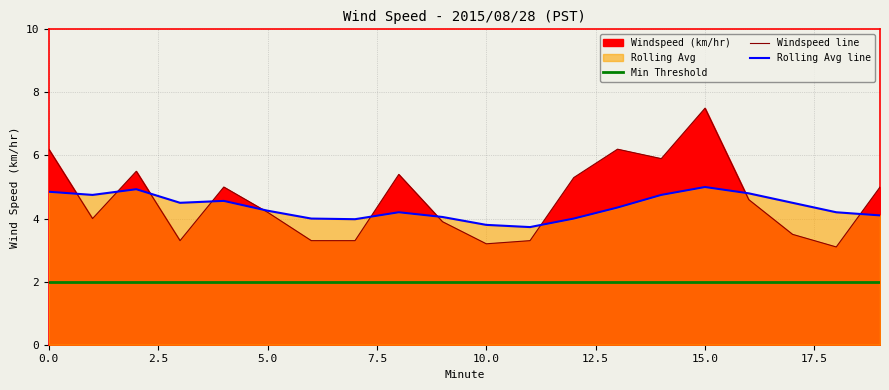

Which category has the highest value in the Rolling Avg line series?

15